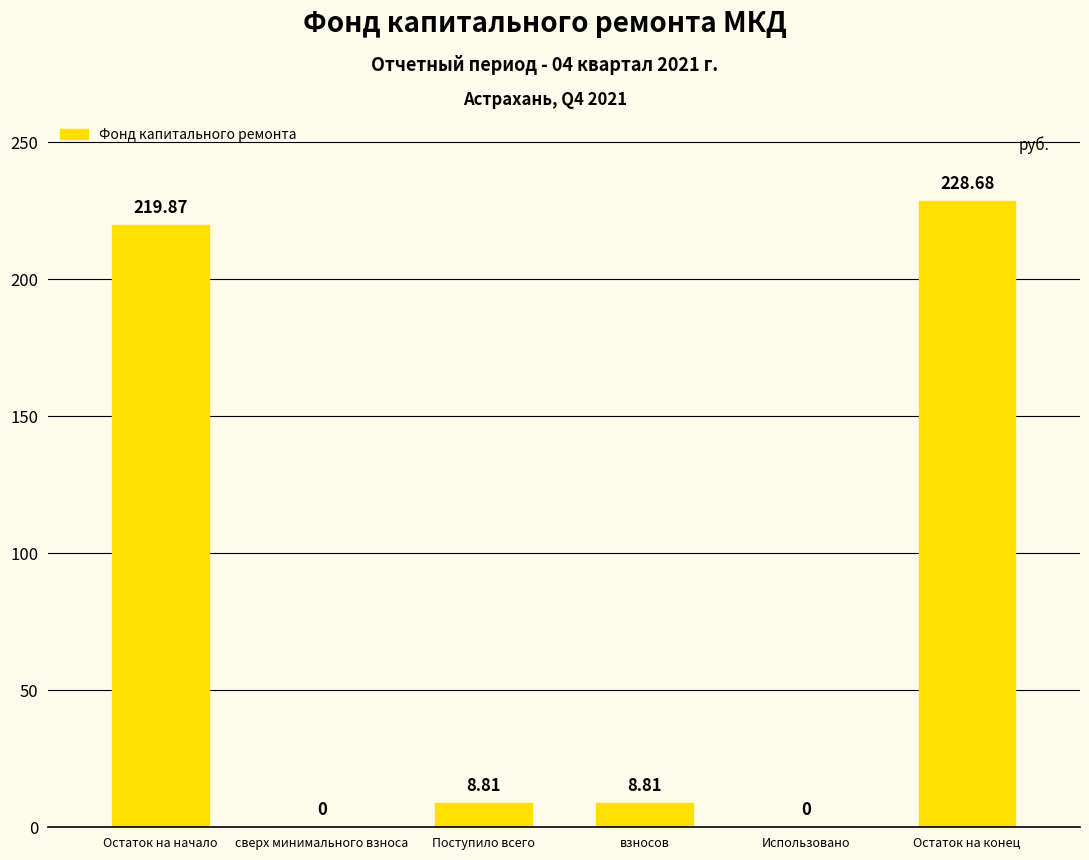

What is the change in value from Остаток на начало to Поступило всего?

-211.1